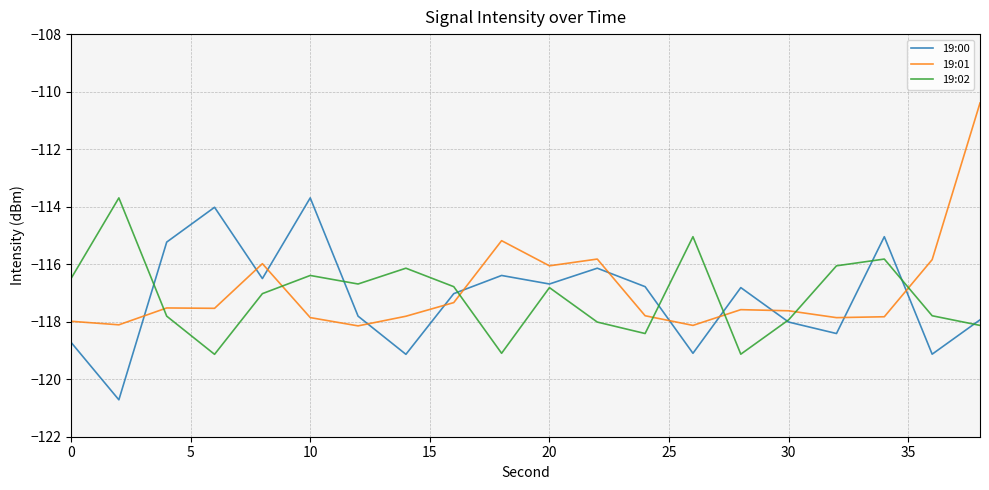

Does the chart display data point markers on the line(s)?

No